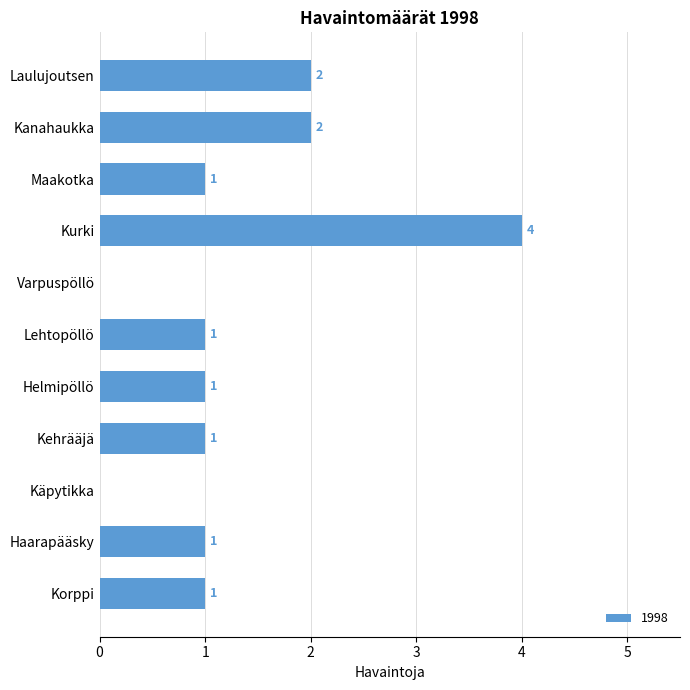

How many data points does each series have?

11